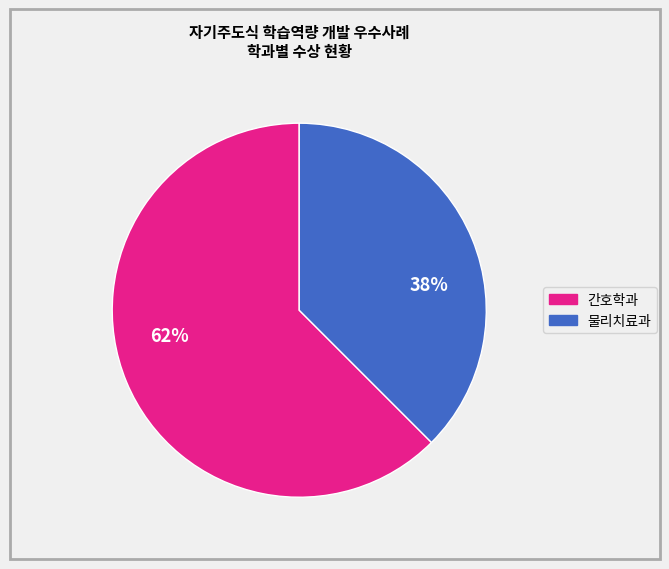

To the nearest percent, what portion does 물리치료과 represent?

38%